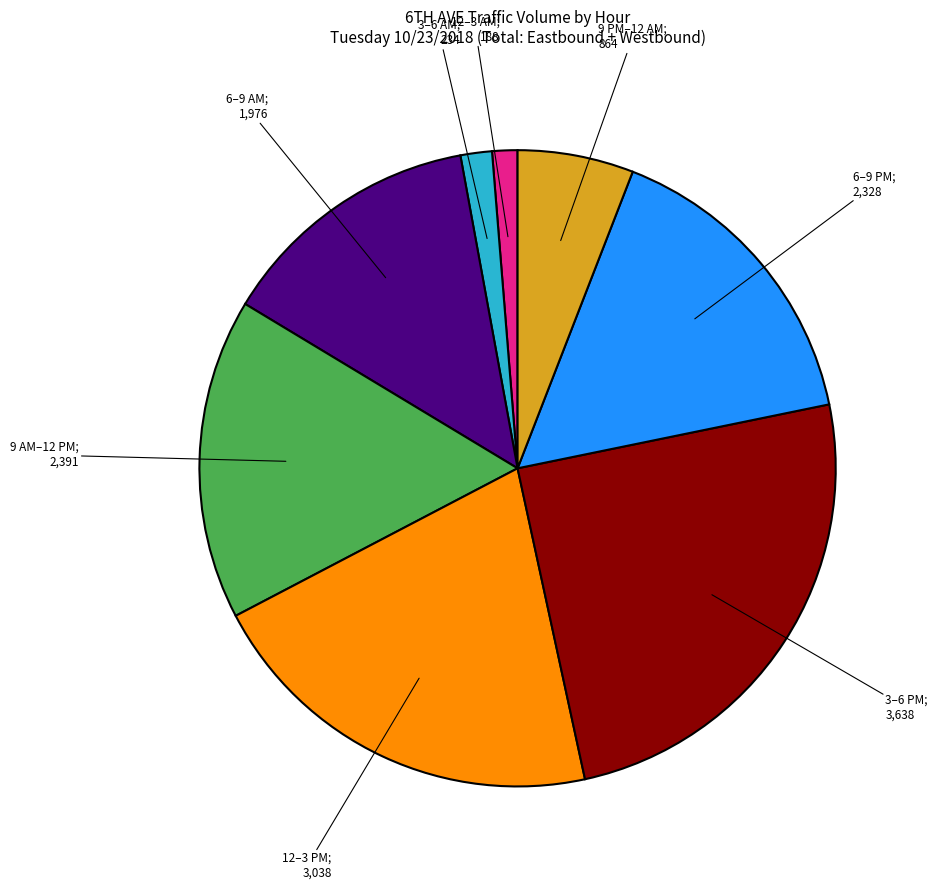

Is there a majority slice in this chart?

No